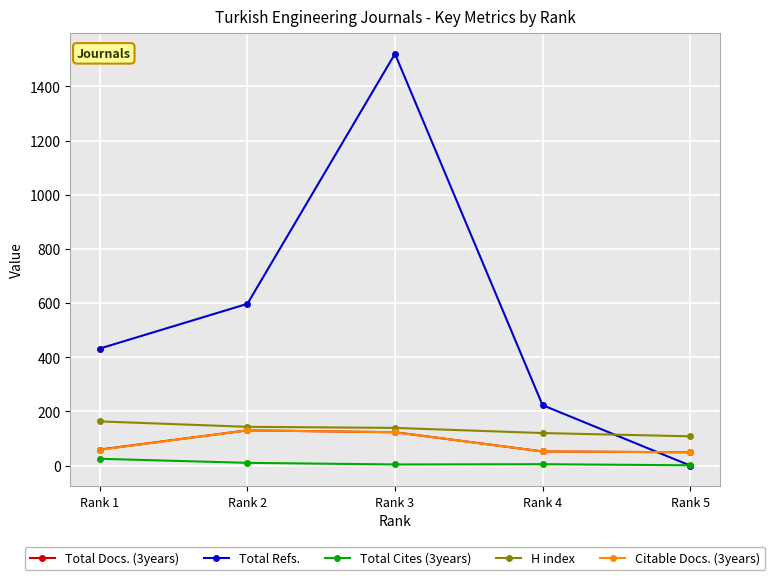

Which label corresponds to the largest value in the chart?

Rank 3